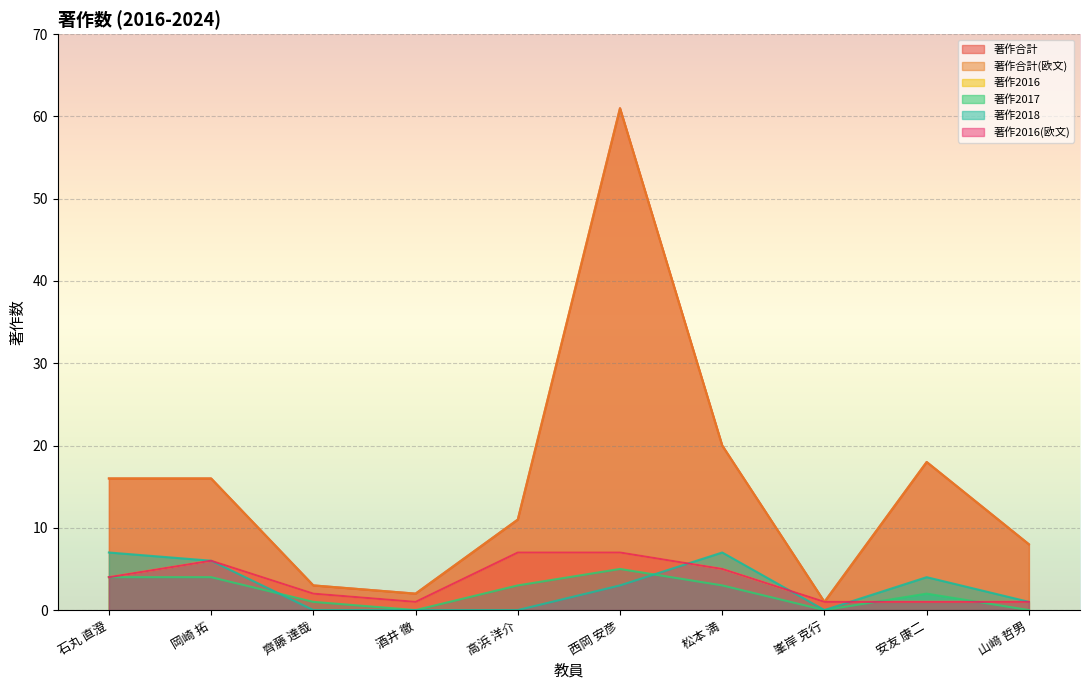

At how many categories does at least one series exceed 24?

1